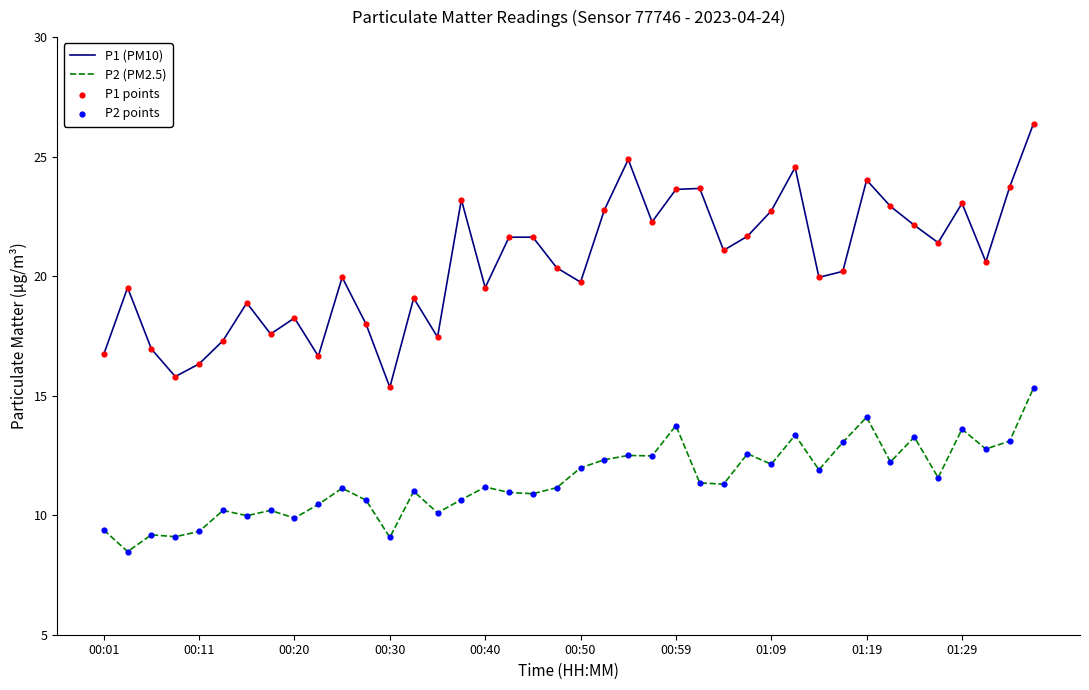

What is the difference between the maximum and minimum values in the P2 (PM2.5) series?

6.8